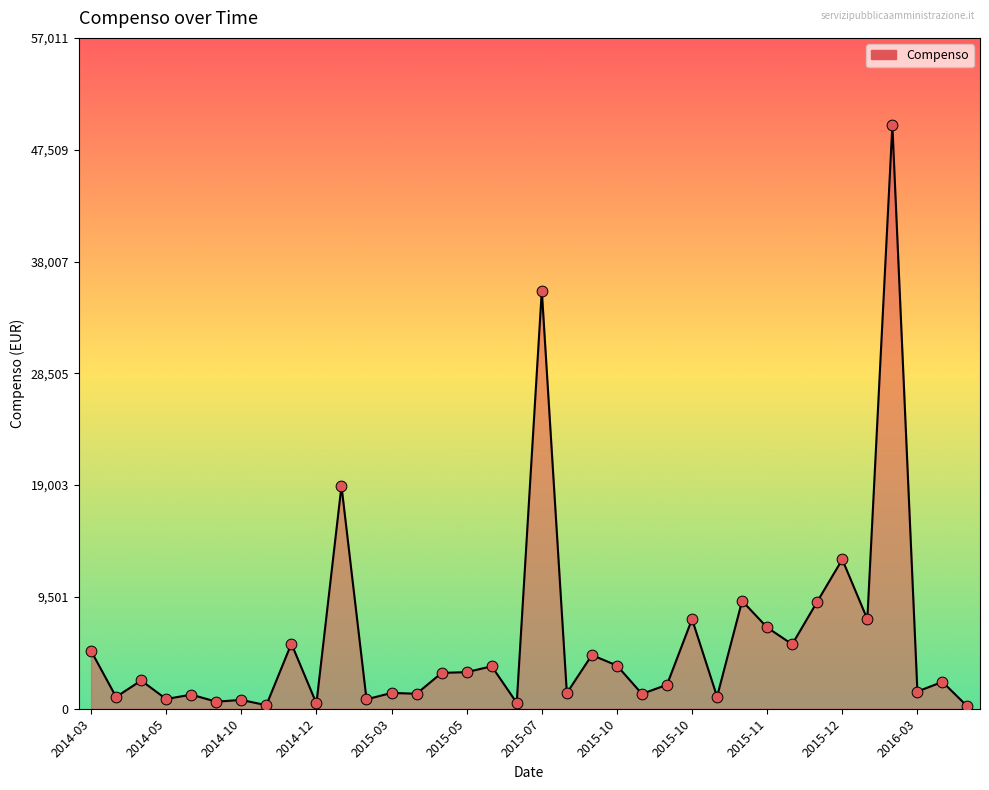

What is the greatest value displayed?

49575.0